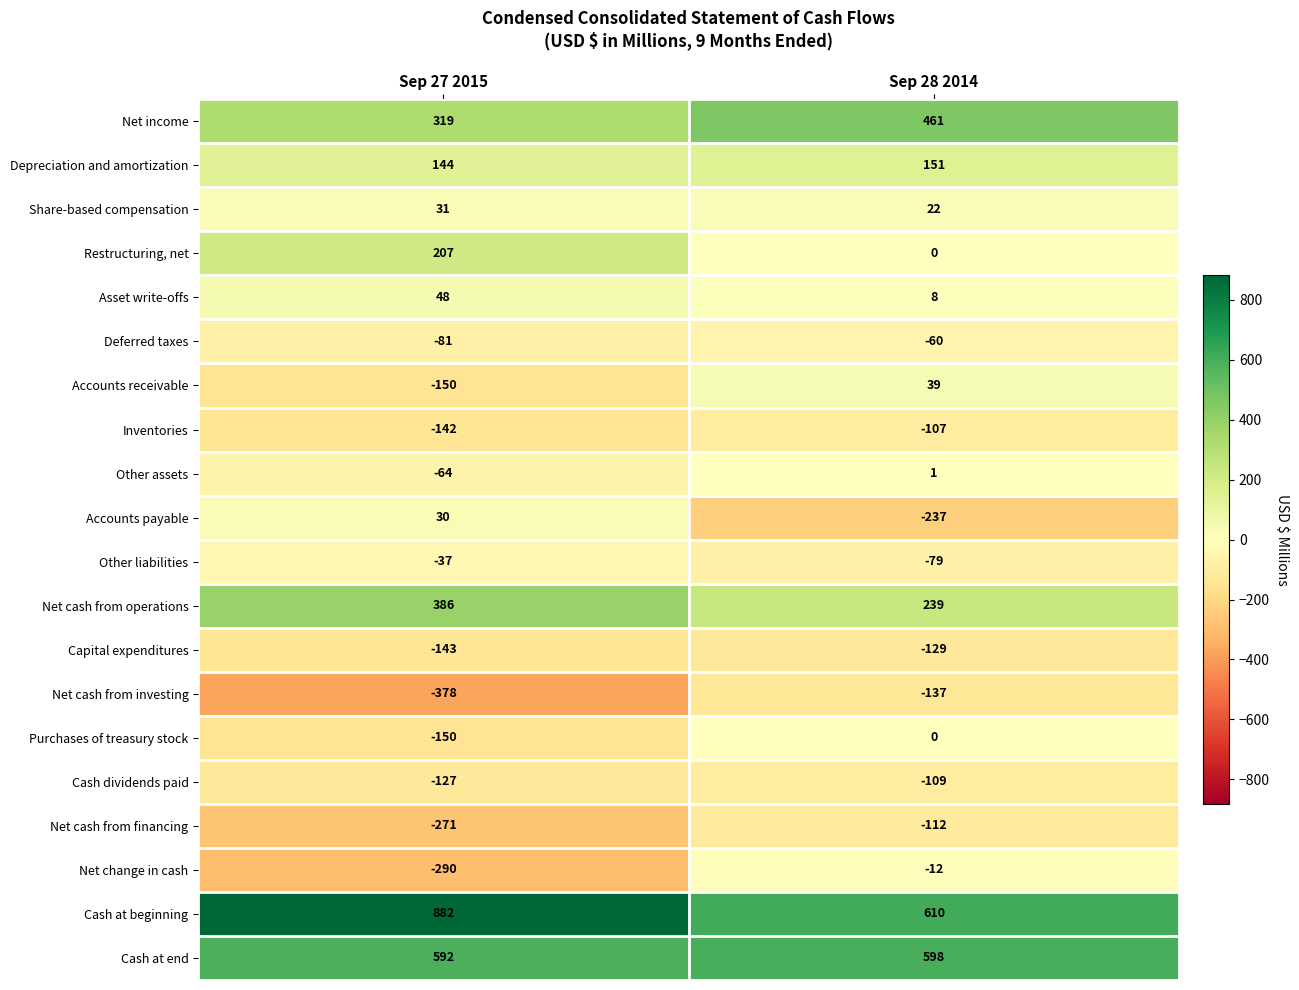

Between Sep 27 2015 and Sep 28 2014, which series saw the biggest shift?

Net change in cash